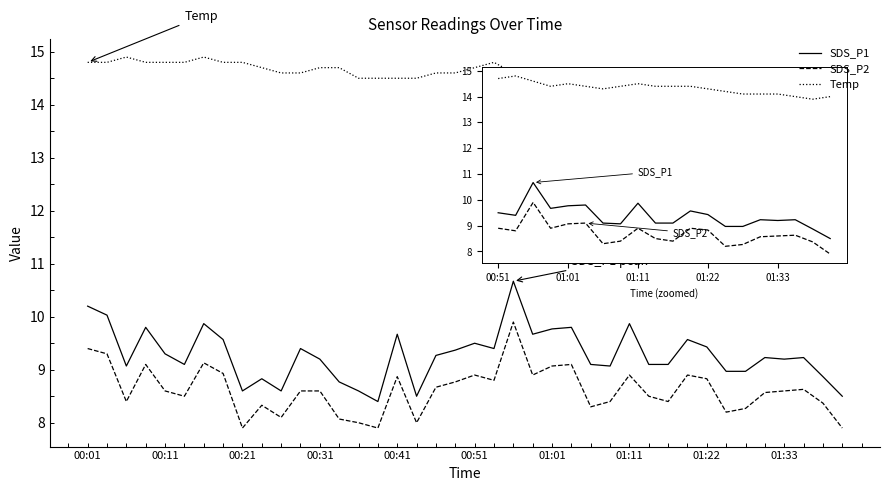

List the series in order of their peak value, lowest first.

SDS_P2, SDS_P1, Temp